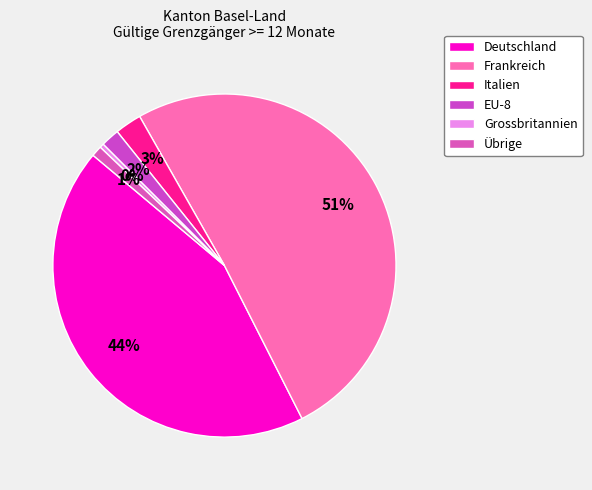

Is the sum of Grossbritannien and Übrige greater than half?

No